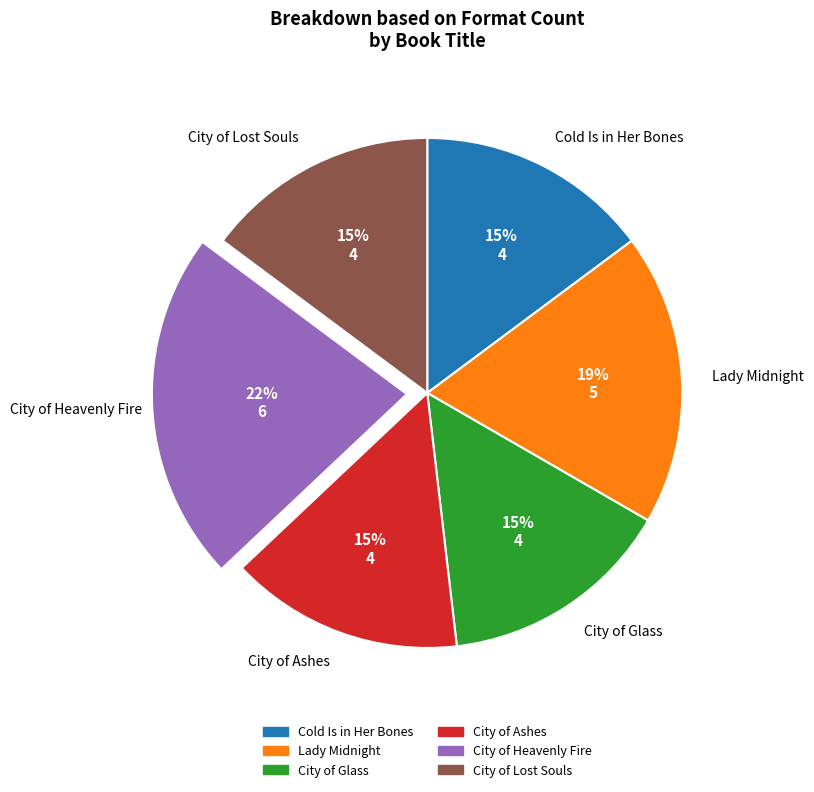

Do City of Glass and City of Lost Souls together represent more than half of the pie?

No